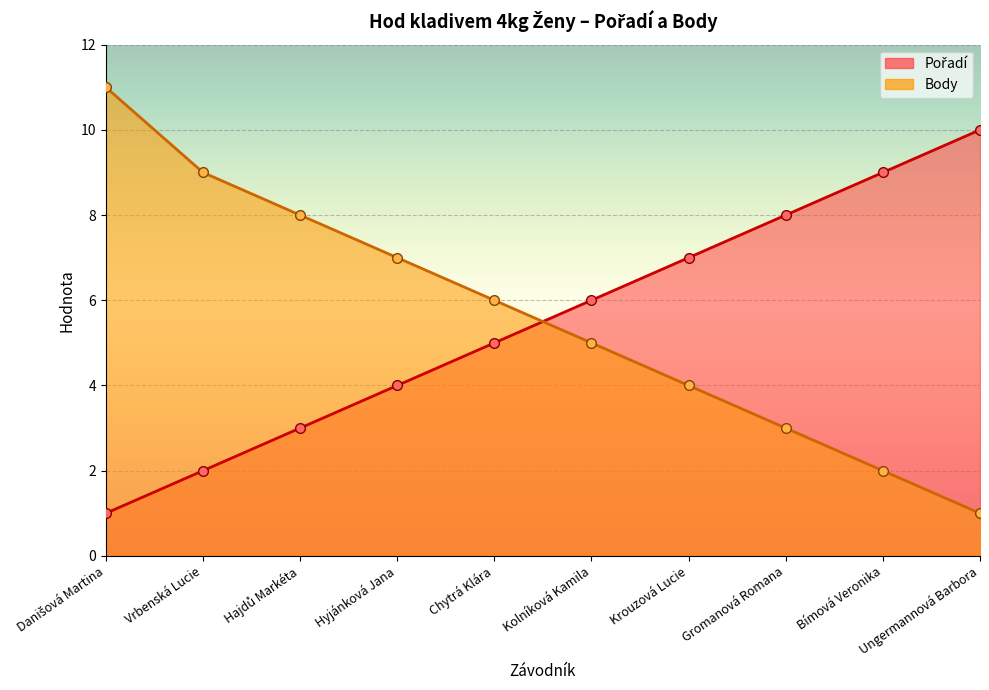

Is the value of Pořadí at Danišová Martina greater than the value of Body at Hajdů Markéta?

No